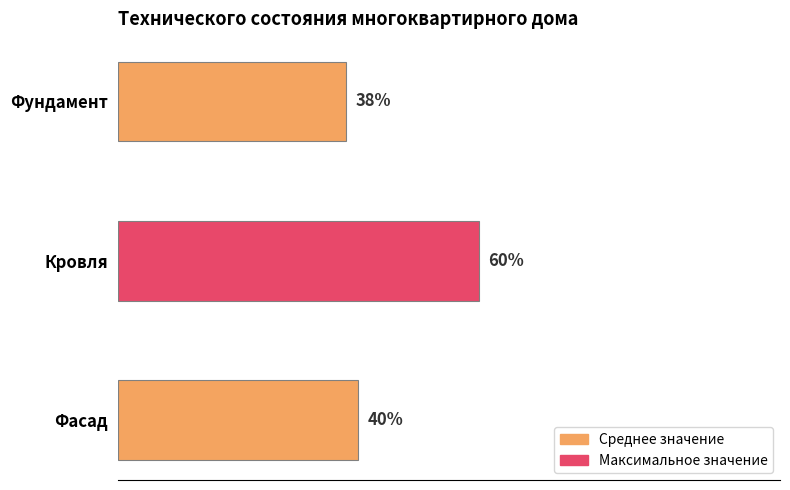

What is the label of the 3rd bar from the top?

Фасад